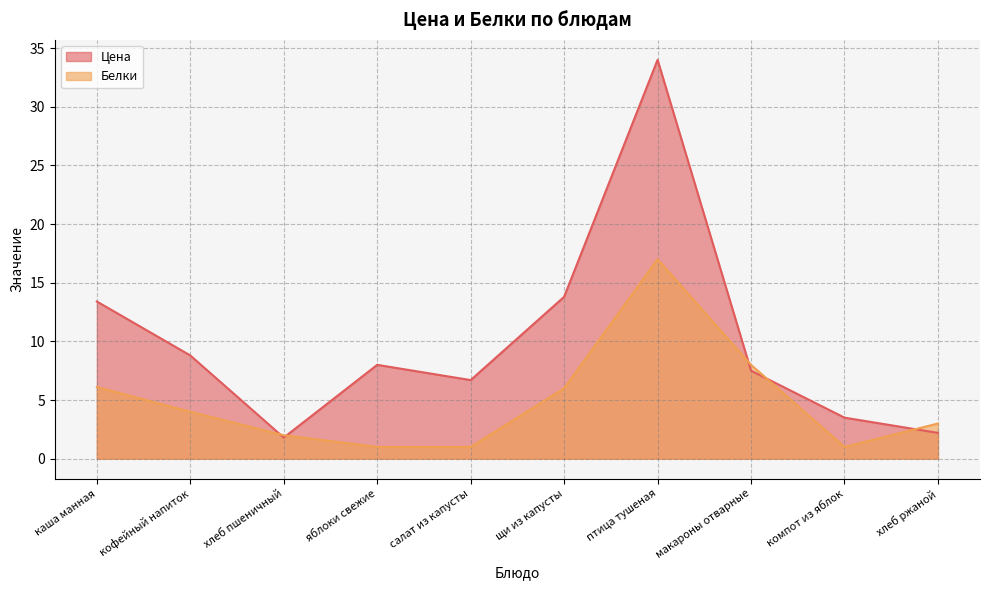

At which label is Белки closest to 9?

макароны отварные